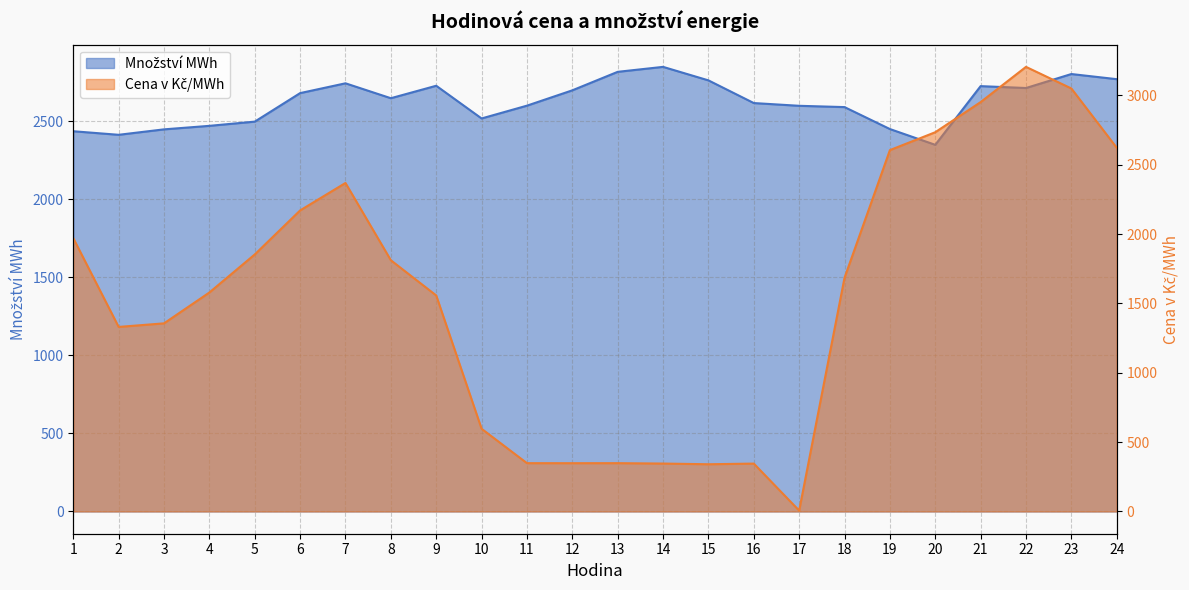

Does the chart display data point markers on the line(s)?

No